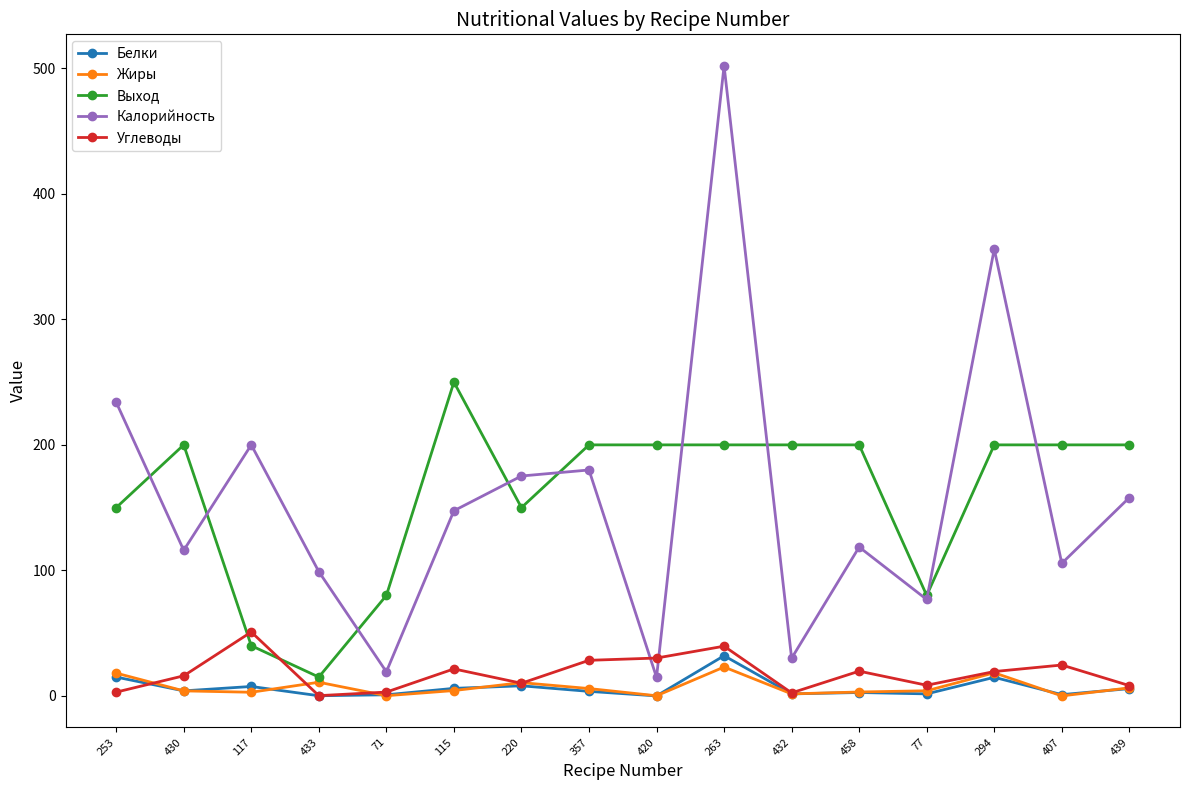

What position from the left is 263?

10